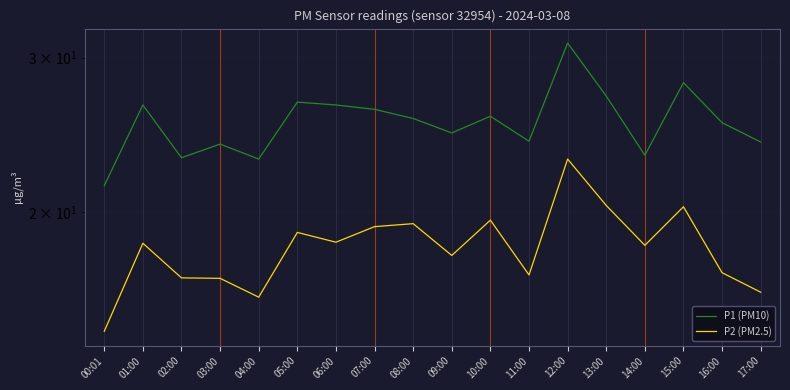

What is the sum of all P1 (PM10) values?

456.4